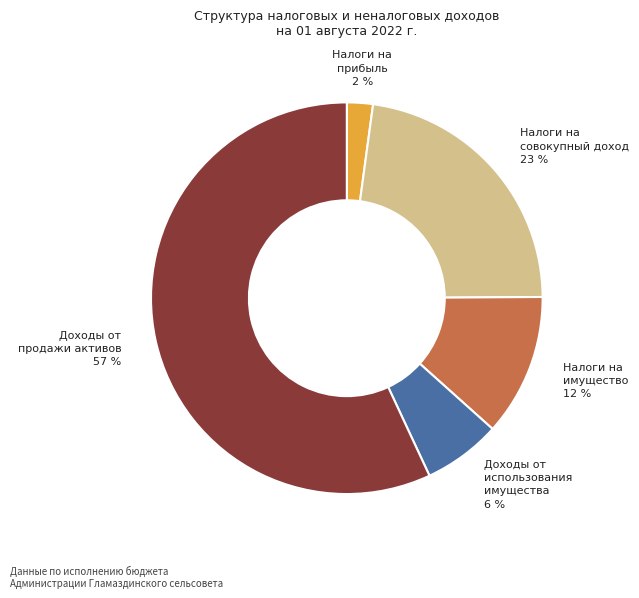

Does any single category account for the majority?

Yes